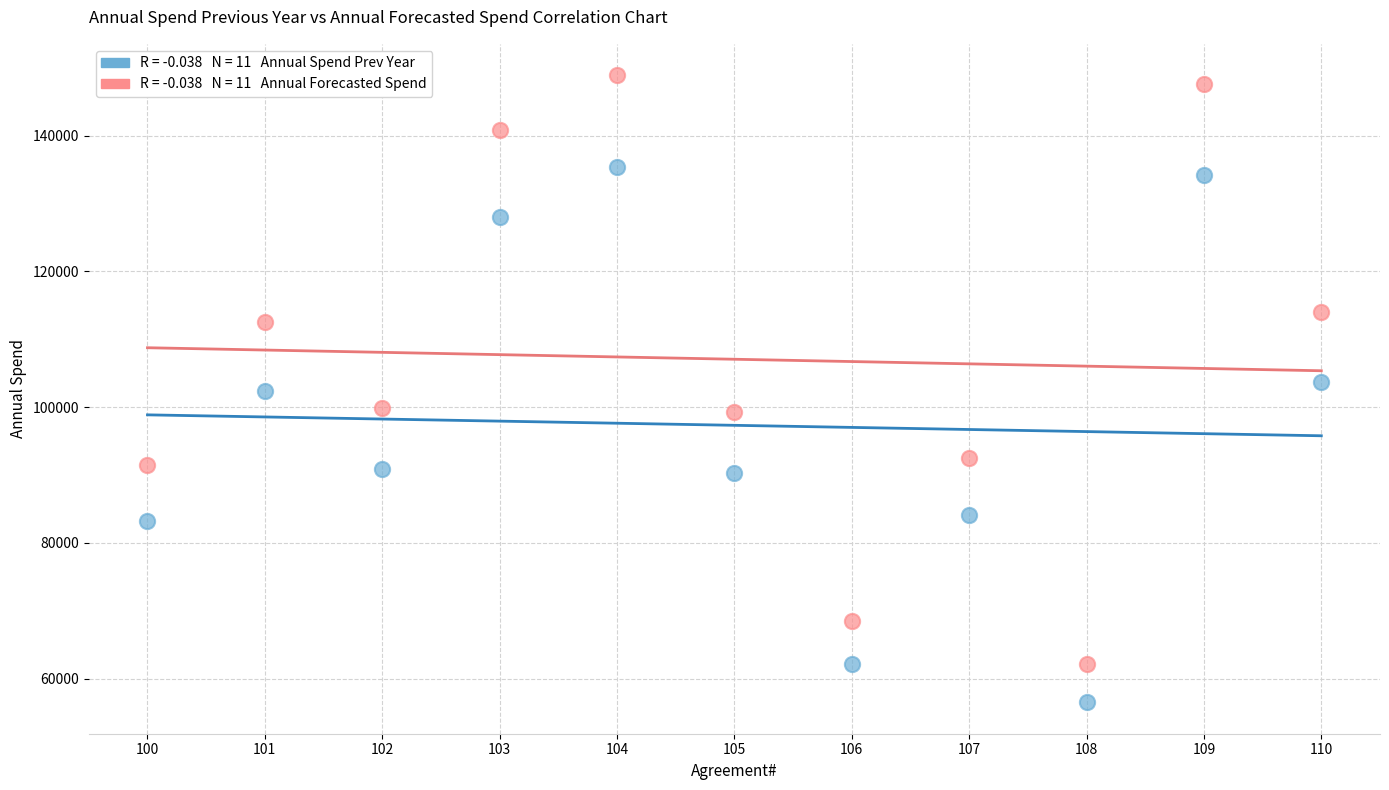

Across all data points, what is the range of X values (max minus min)?

10.0